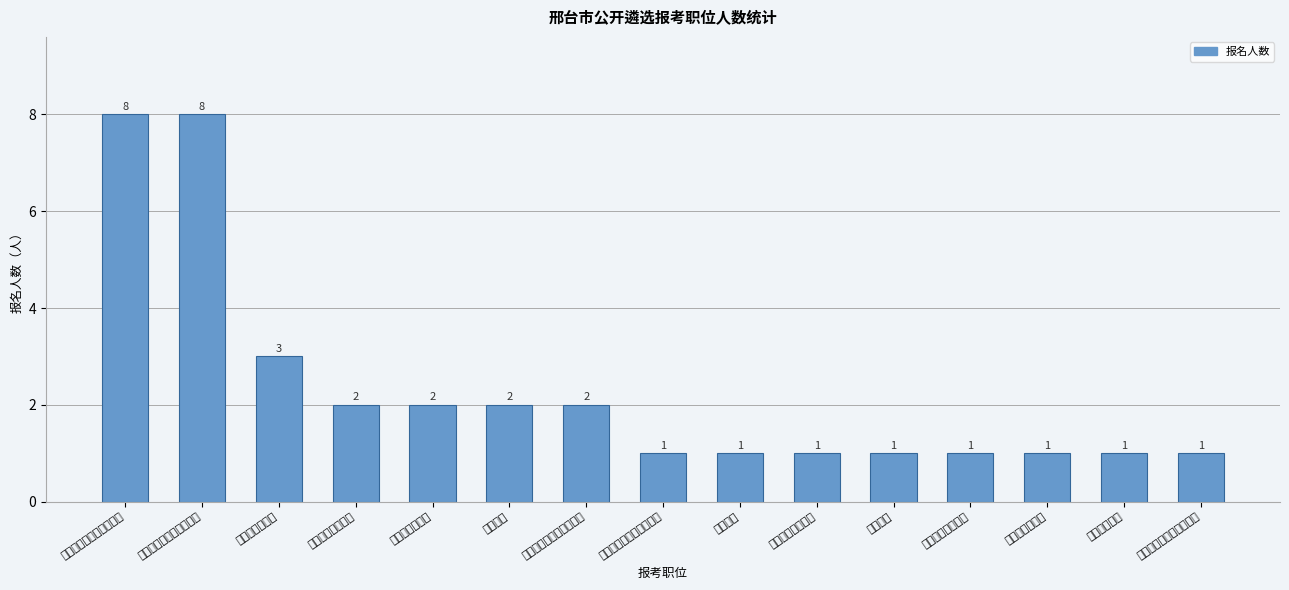

The chart shows a value of 2 at 市委市直机关工作委员会. True or false?

False